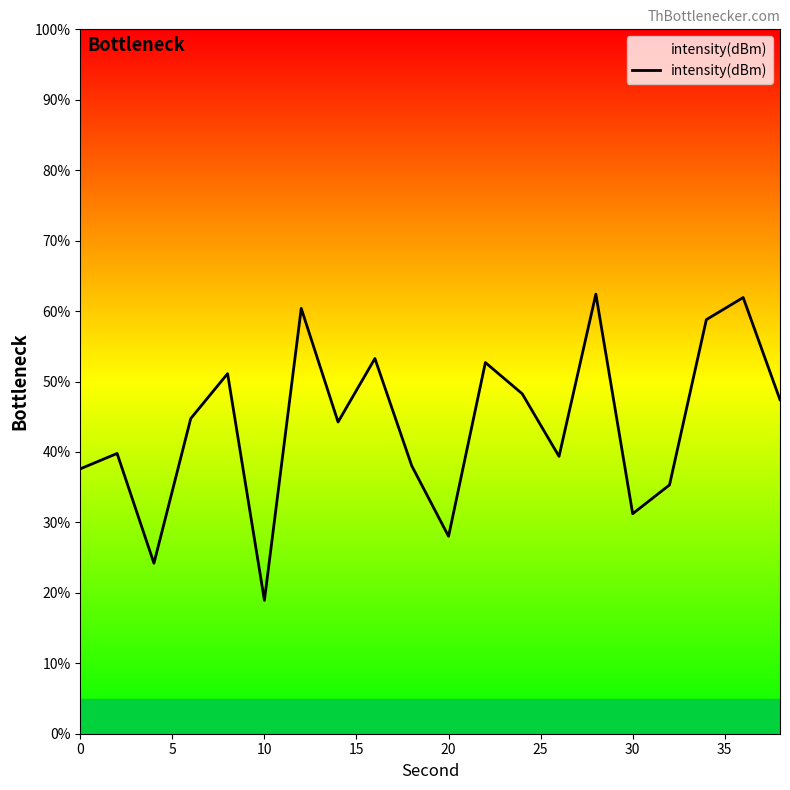

True or false: the data has more than 1 interior local peaks.

True